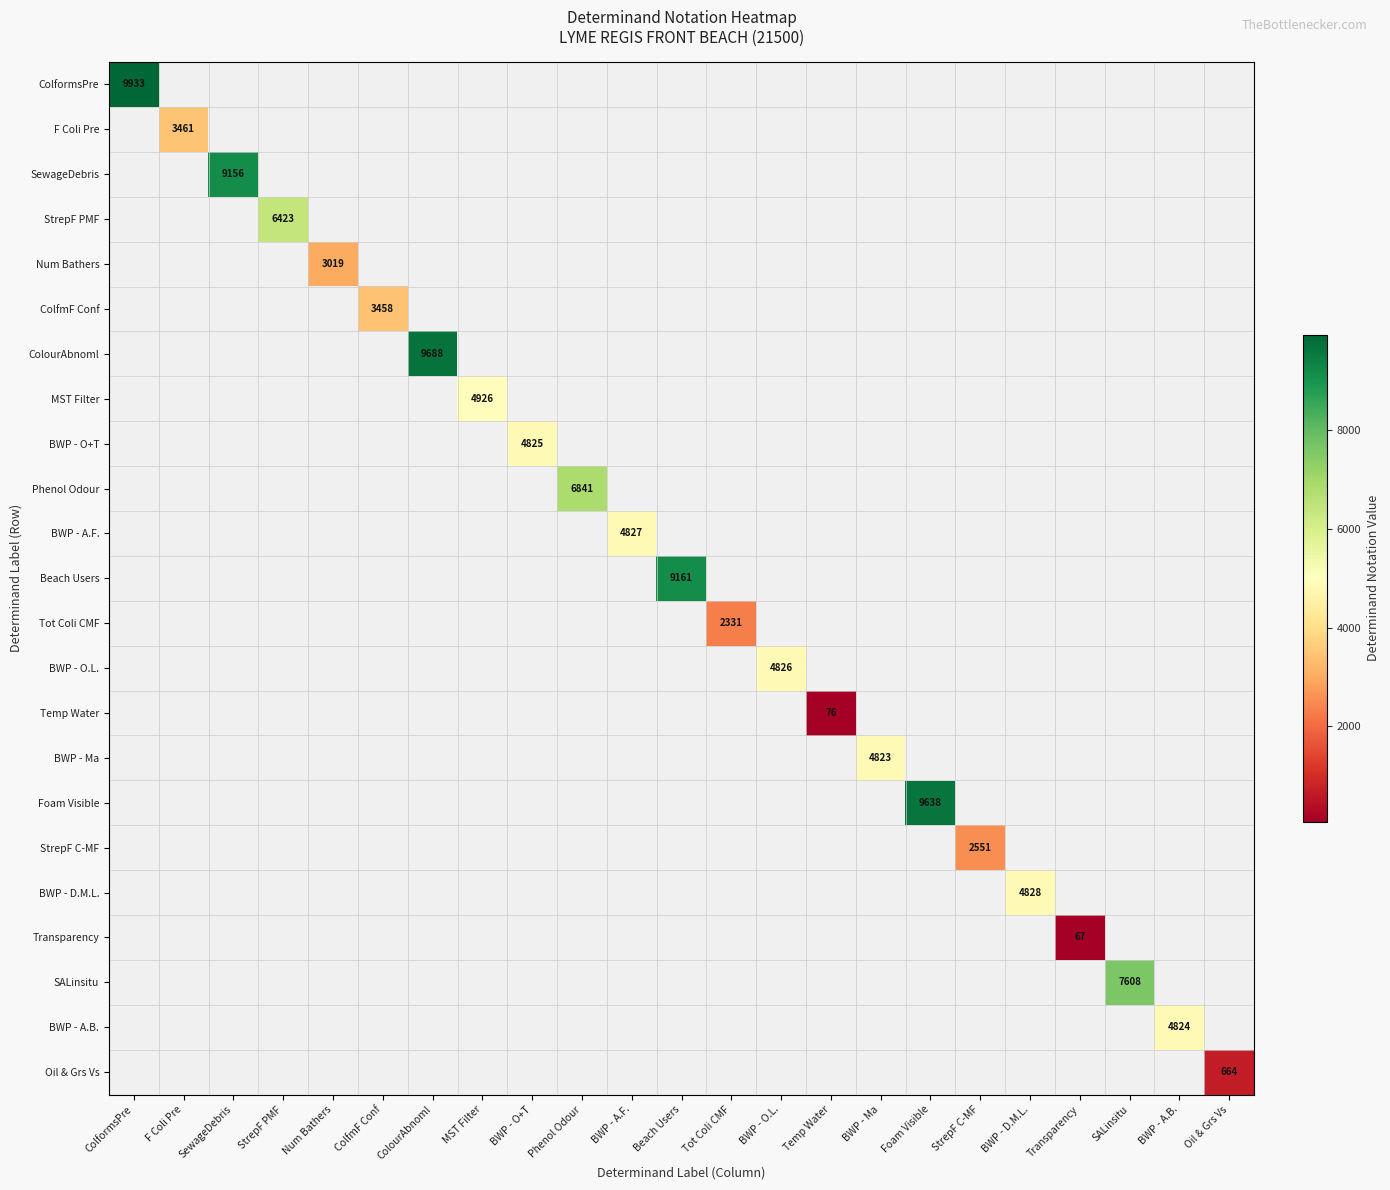

Is it true that Num Bathers equals 1740 at Num Bathers?

False